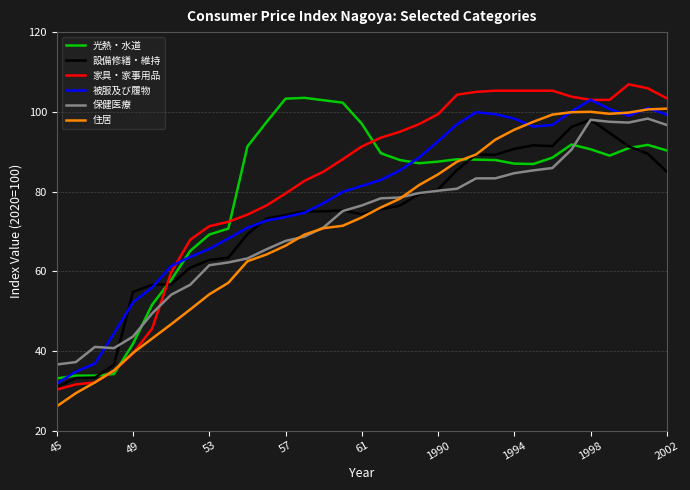

True or false: 家具・家事用品 has more than 0 interior local peaks.

True